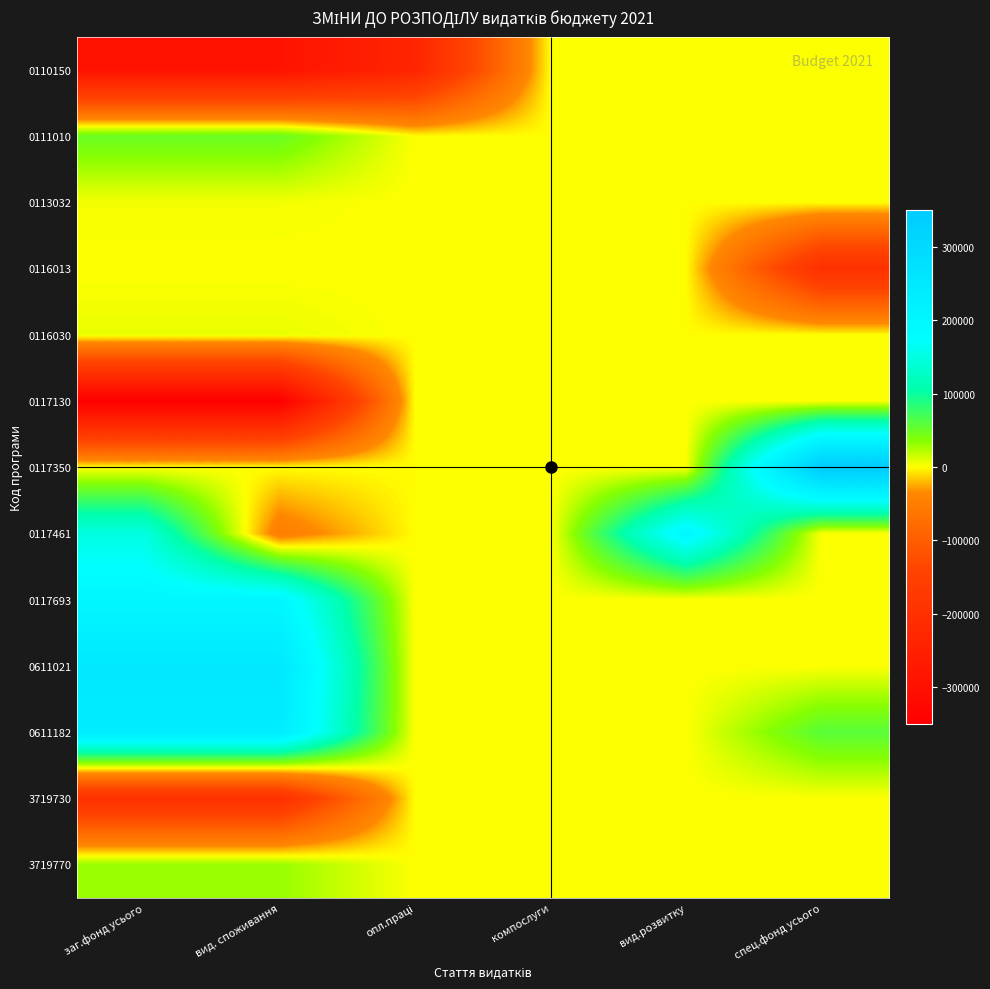

How many series are shown in this chart?

13